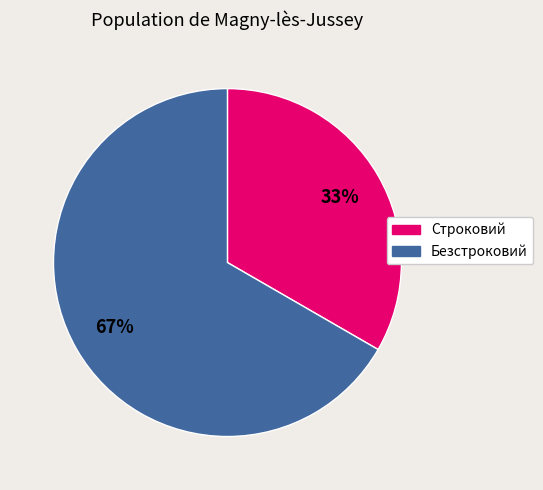

Is it true that Безстроковий is 75% of the pie?

False